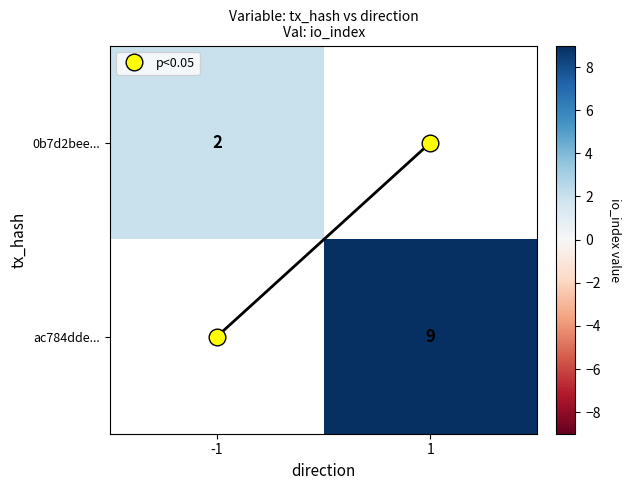

Is it true that p<0.05 equals 1.0 at -1?

True